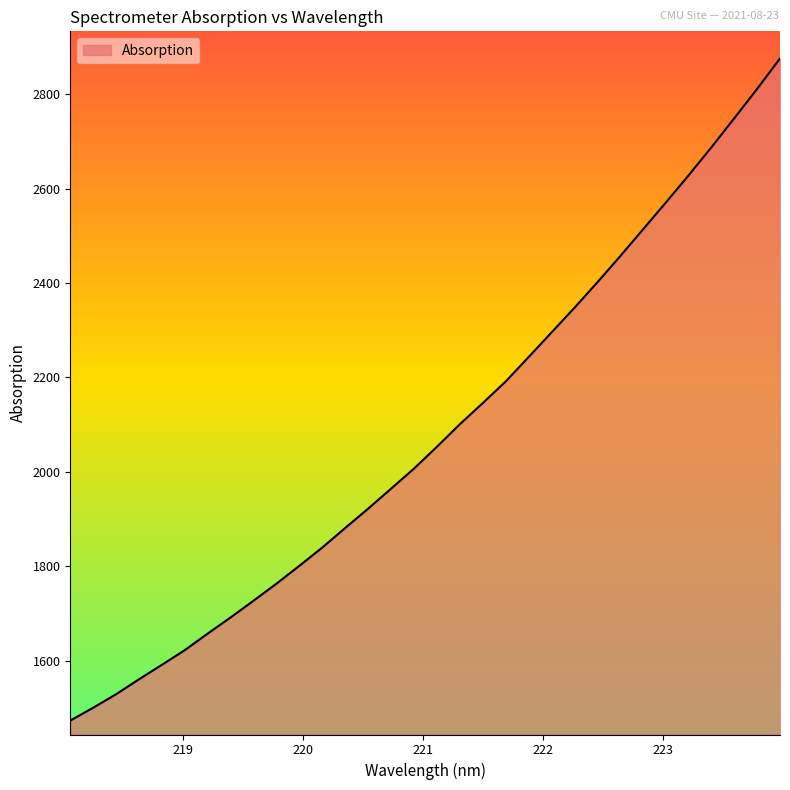

What is the difference between the maximum and minimum values?

1403.1